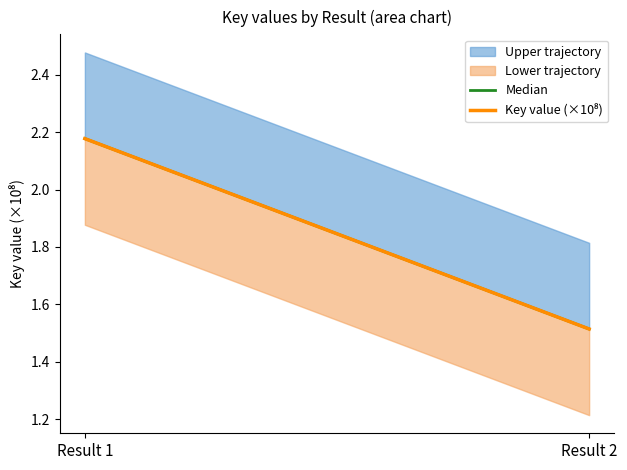

True or false: Median has a value of 2.2 at Result 1.

True